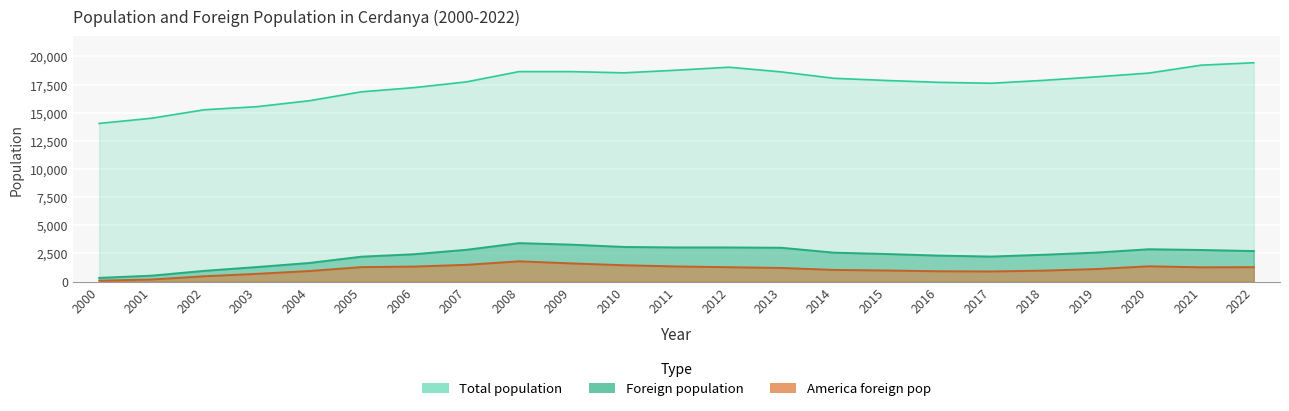

What is the highest value of the Total population series?

19443